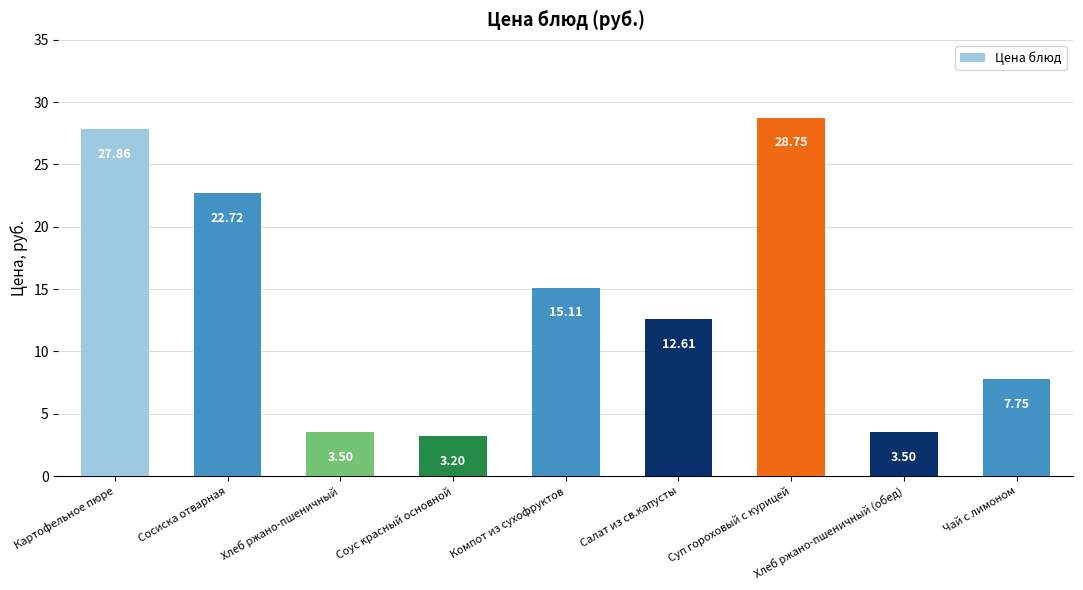

Where is the data nearest to the value 15?

Компот из сухофруктов